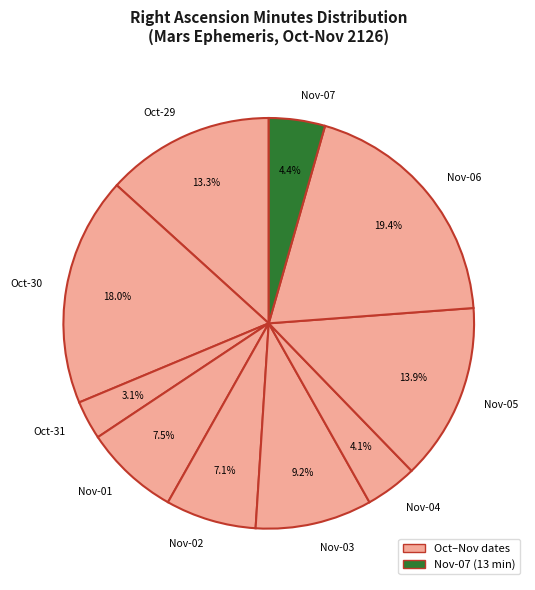

Is there any slice that represents more than half of the pie?

No